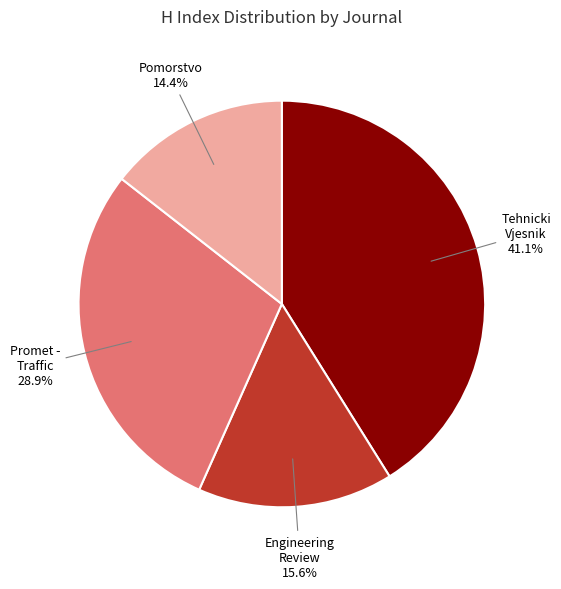

Is there any slice that represents more than half of the pie?

No